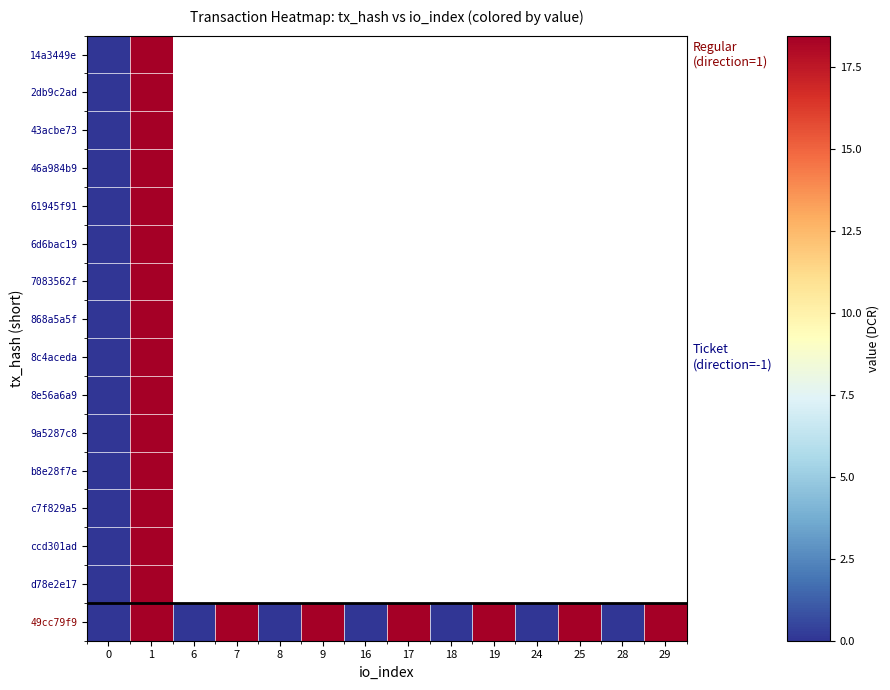

Which series changed the most between 17 and 18?

49cc79f9